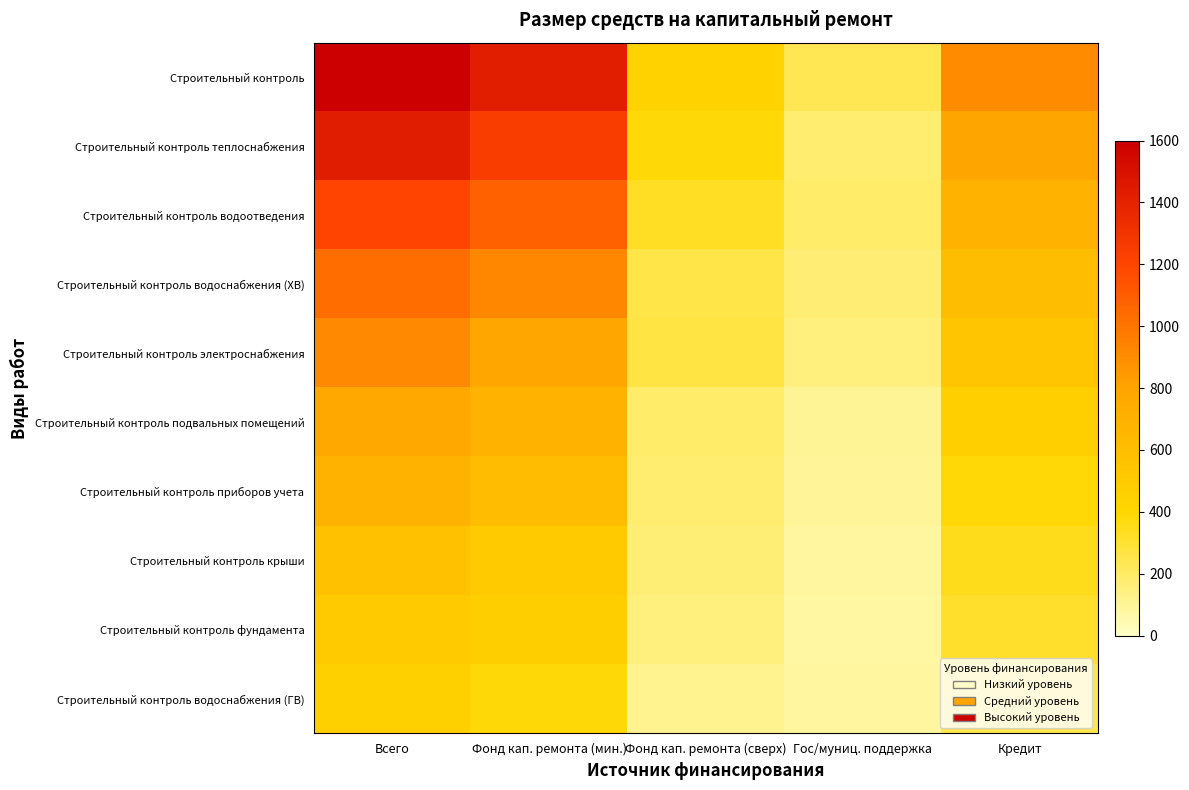

Which series has the largest range (max minus min)?

Строительный контроль